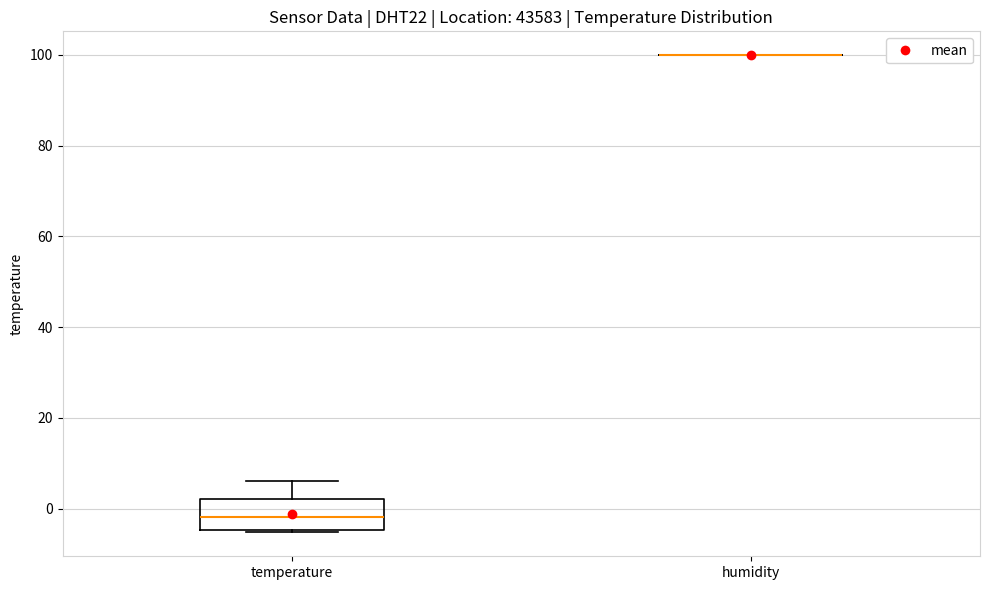

Where is the upper edge of the box for temperature on the y-axis? The values are not printed on the chart, so give them approximately, as read against the axis.

2